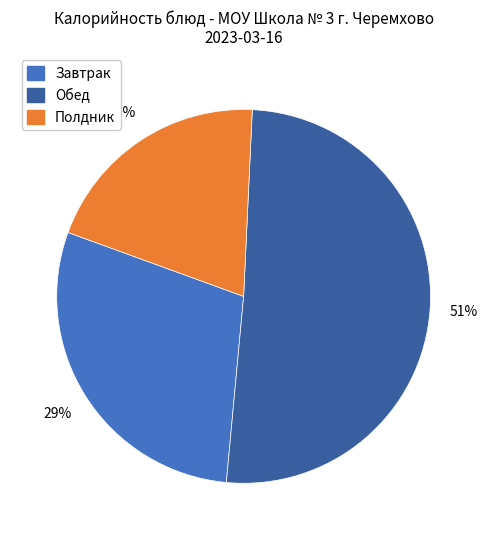

To the nearest percent, what is the difference between the largest and smallest slice percentages?

31%